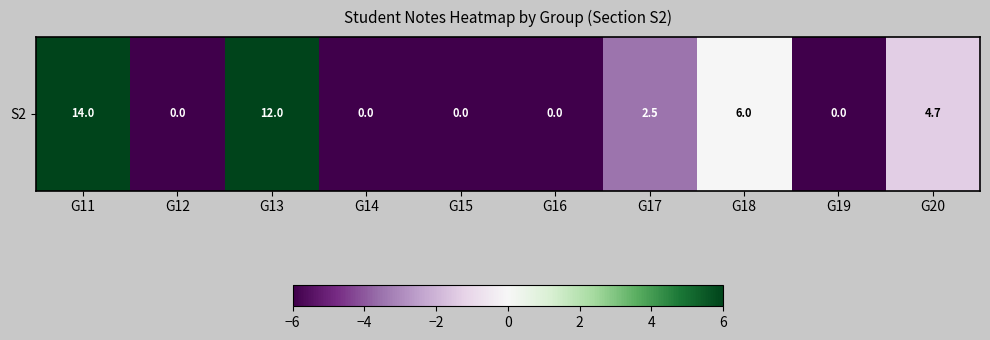

At which label is the value closest to 1?

G18